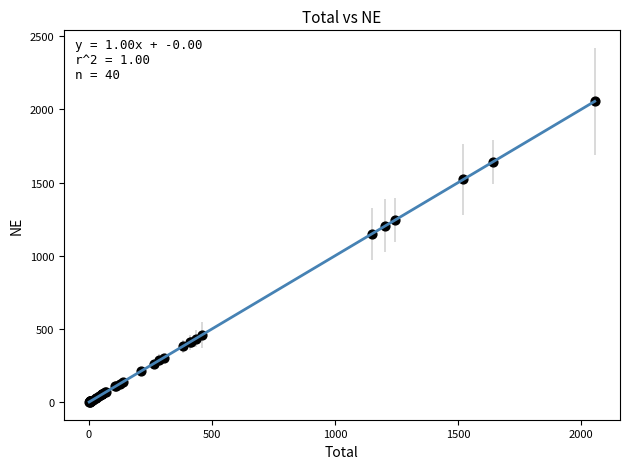

What Y value in the scatter plot is closest to 1028?

1150.7